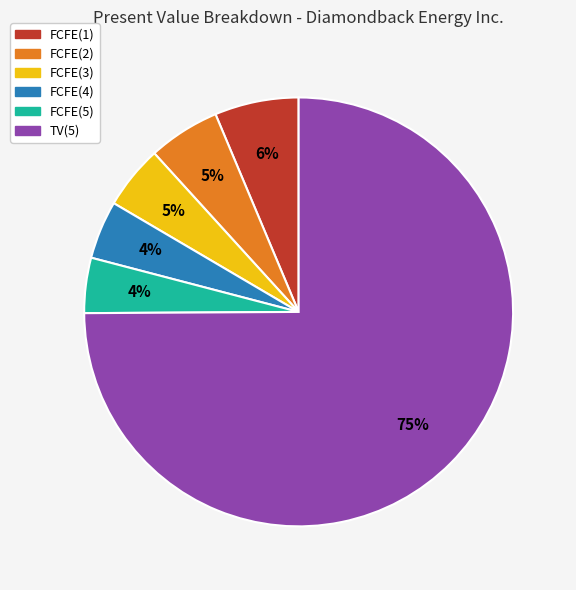

Is it true that FCFE(1) is 13% of the pie?

False